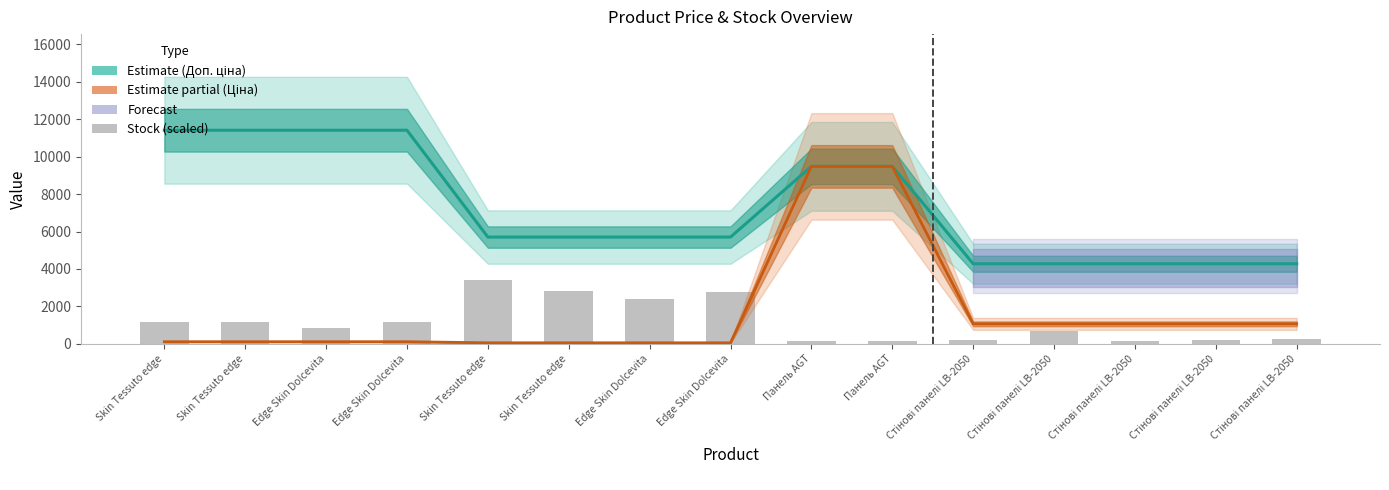

Is it true that Залишок (scaled) equals 1638.0 at Edge Skin Dolcevita?

False